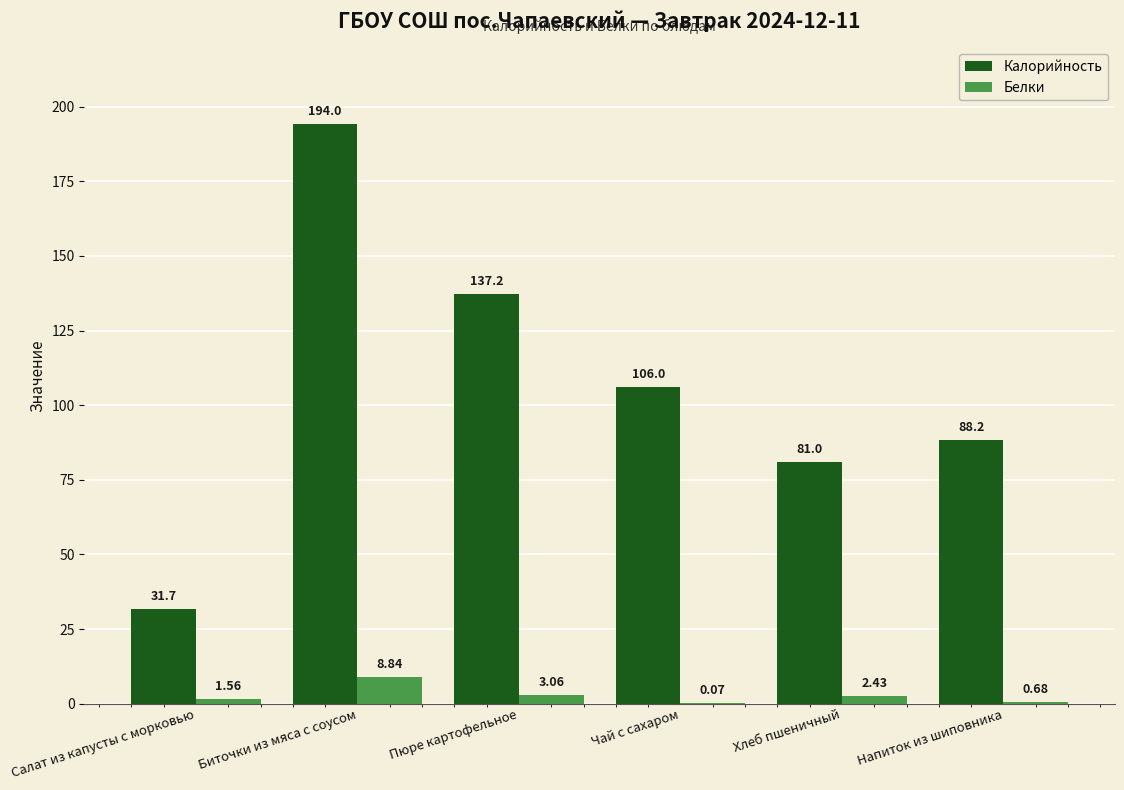

What is the total value across all series at Напиток из шиповника?

88.9